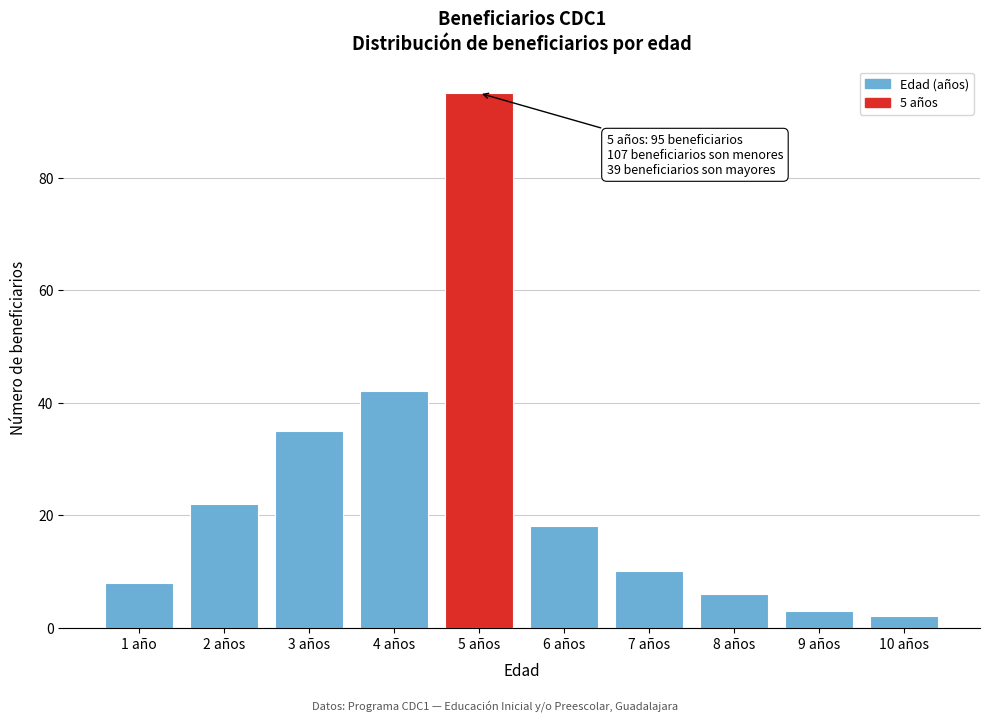

Reading left to right, transcribe all the data shown in this chart.

8	22	35	42	95	18	10	6	3	2